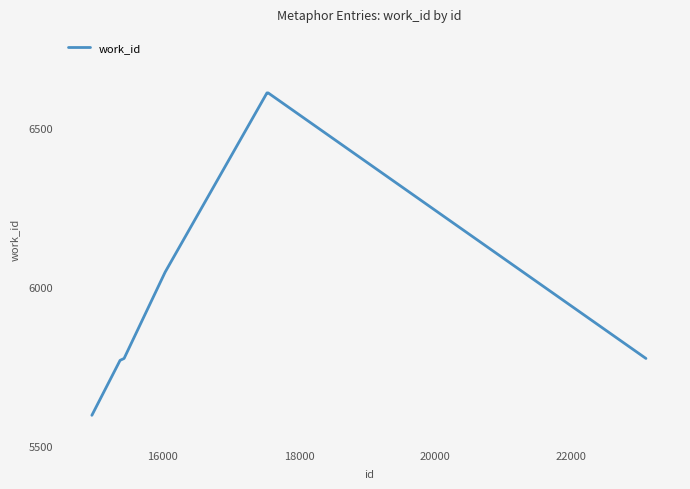

What is the minimum value shown in the chart?

5596